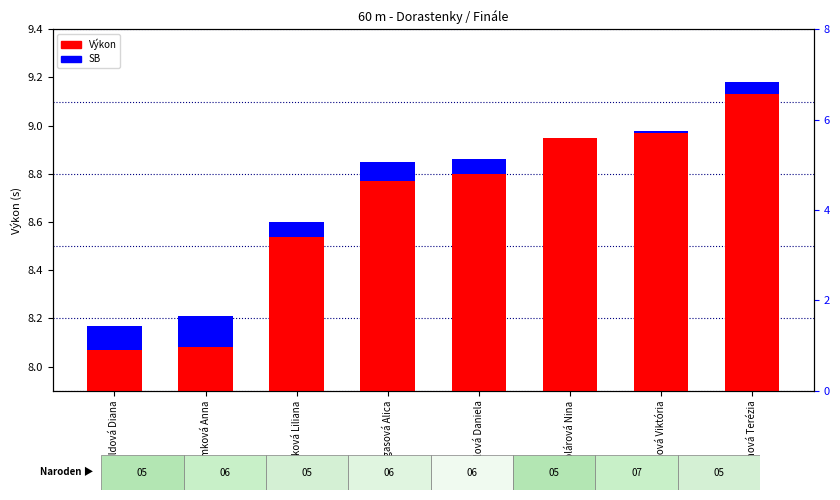

Rank the series by their maximum value, from lowest to highest.

SB, Výkon